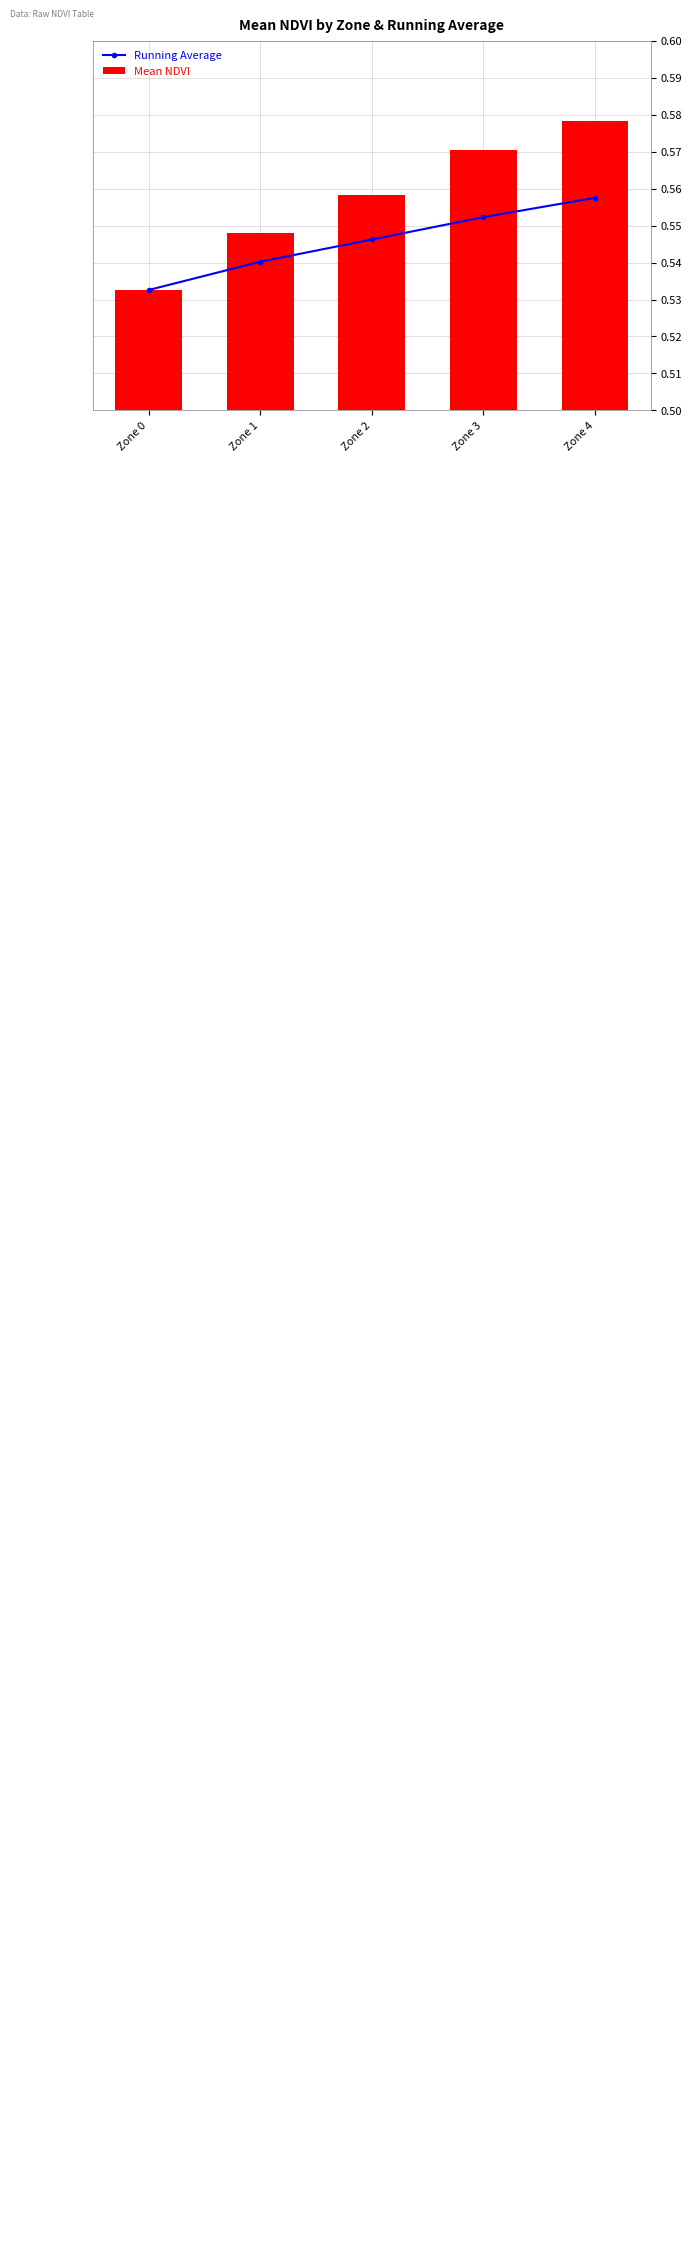

Is the value of Mean NDVI at Zone 2 greater than the value of Running Average at Zone 4?

Yes